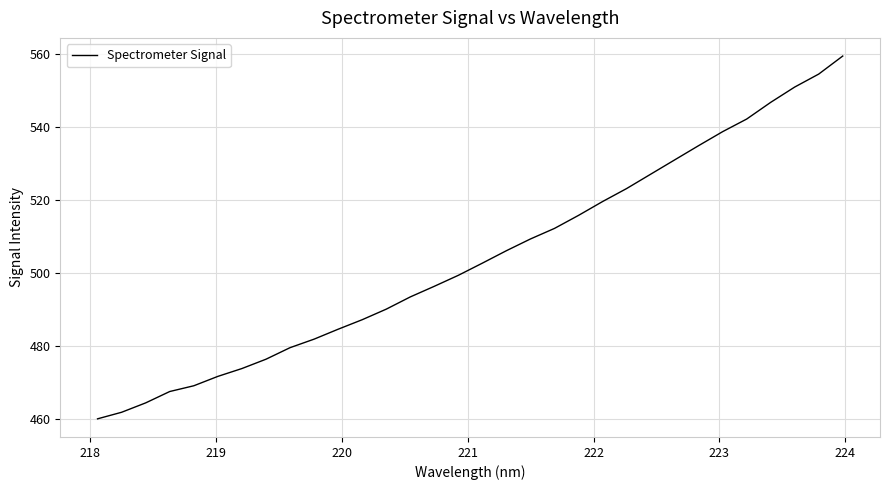

What is the smallest value displayed?

460.1